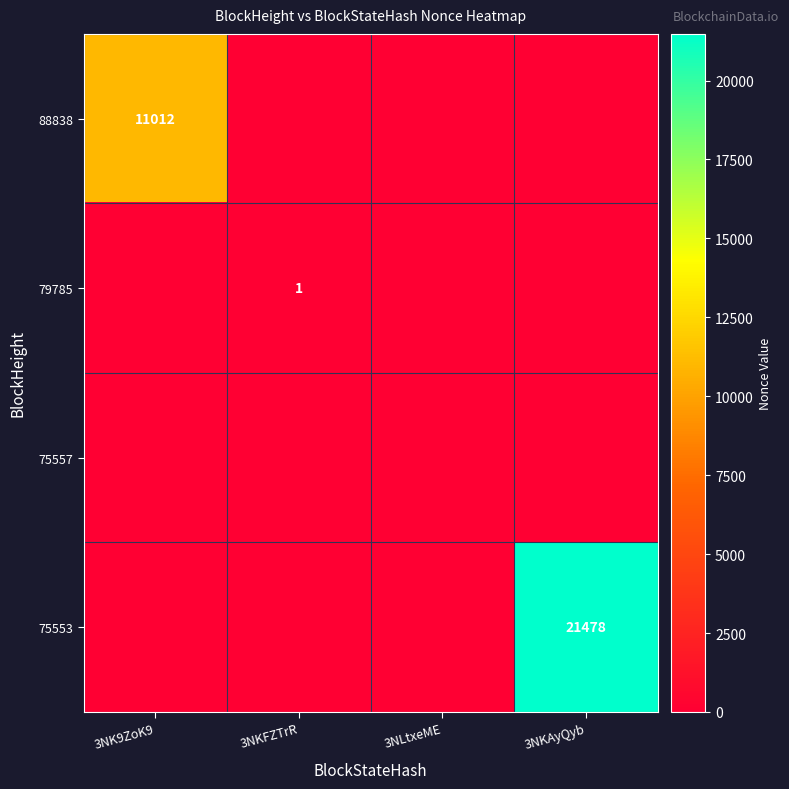

The 75553 series shows 38593 at 3NKAyQyb. True or false?

False